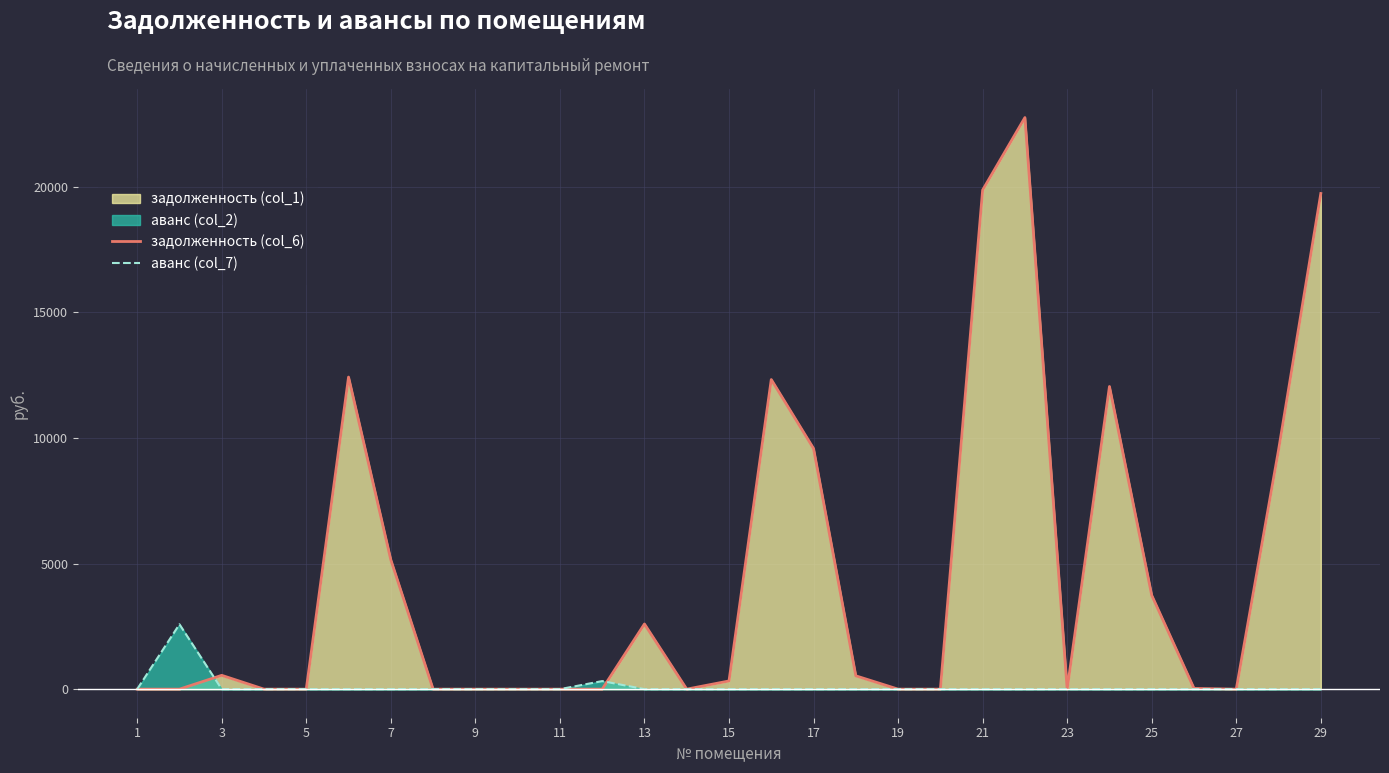

Which series has the largest range (max minus min)?

задолженность (col_6)